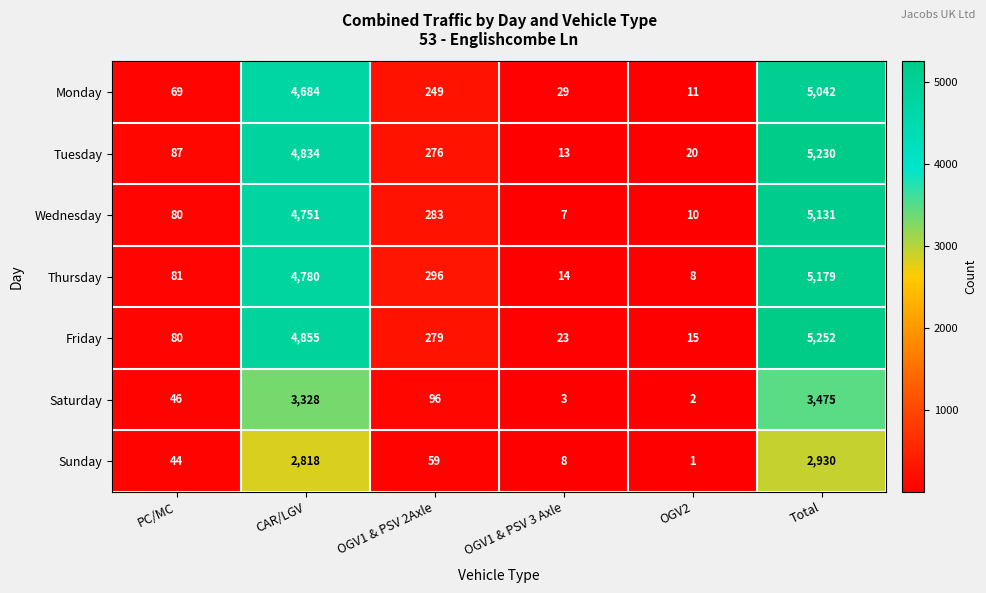

What is the total value across all series at OGV1 & PSV 3 Axle?

97